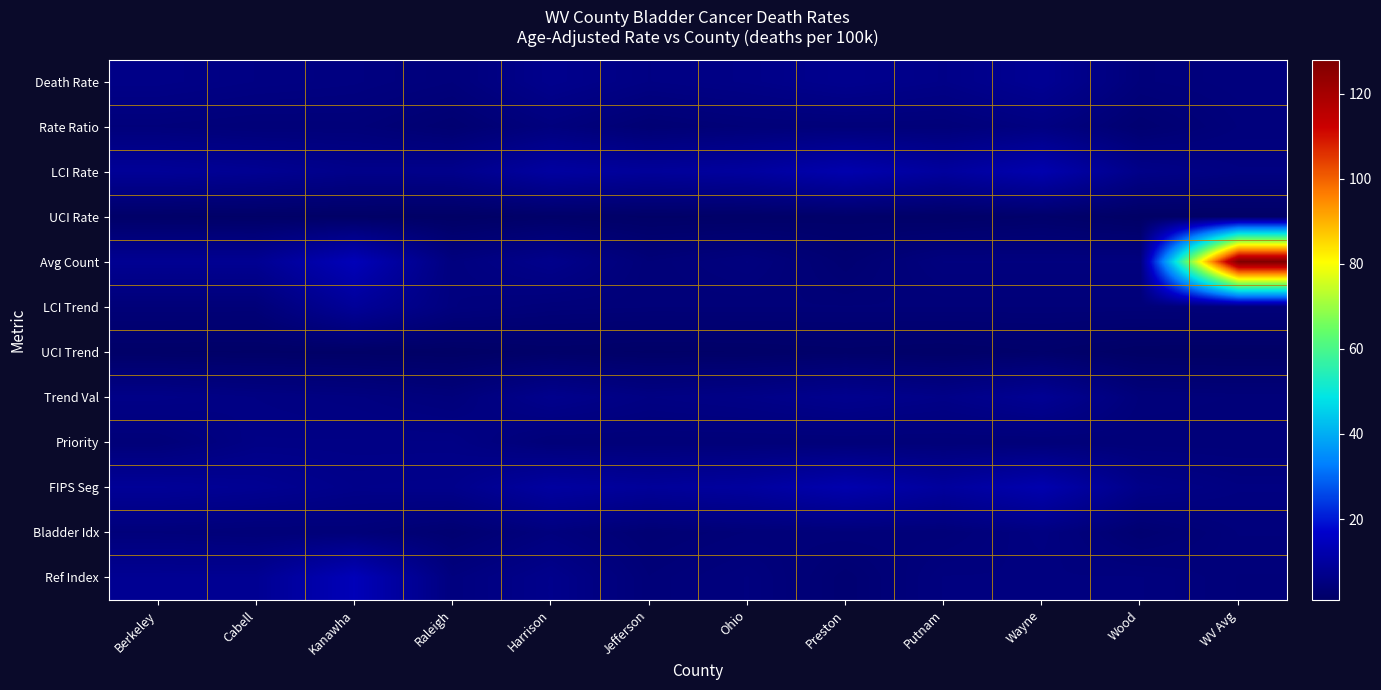

What is the spread (max minus min) of values at Berkeley?

7.3